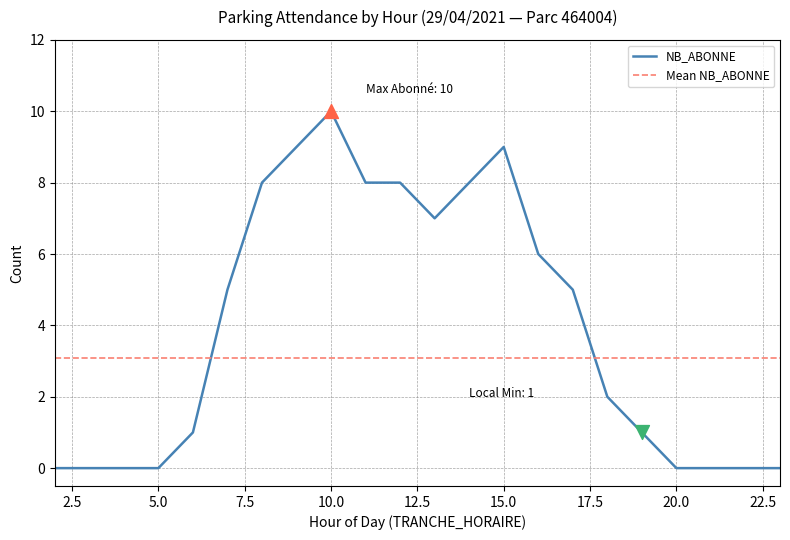

Between 6 and 23, which is larger?

6